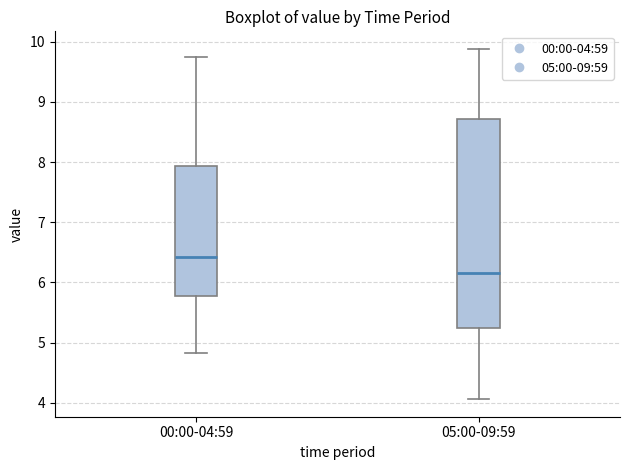

Reading left to right, read every box against the y-axis: the position of its median line, the range the box covers, and the ends of its whiskers. The values are not printed on the chart, so give them approximately, as read against the axis.

00:00-04:59: median 6.4, box 5.8 to 7.9, whiskers 4.8 to 9.8
05:00-09:59: median 6.2, box 5.2 to 8.7, whiskers 4.1 to 9.9